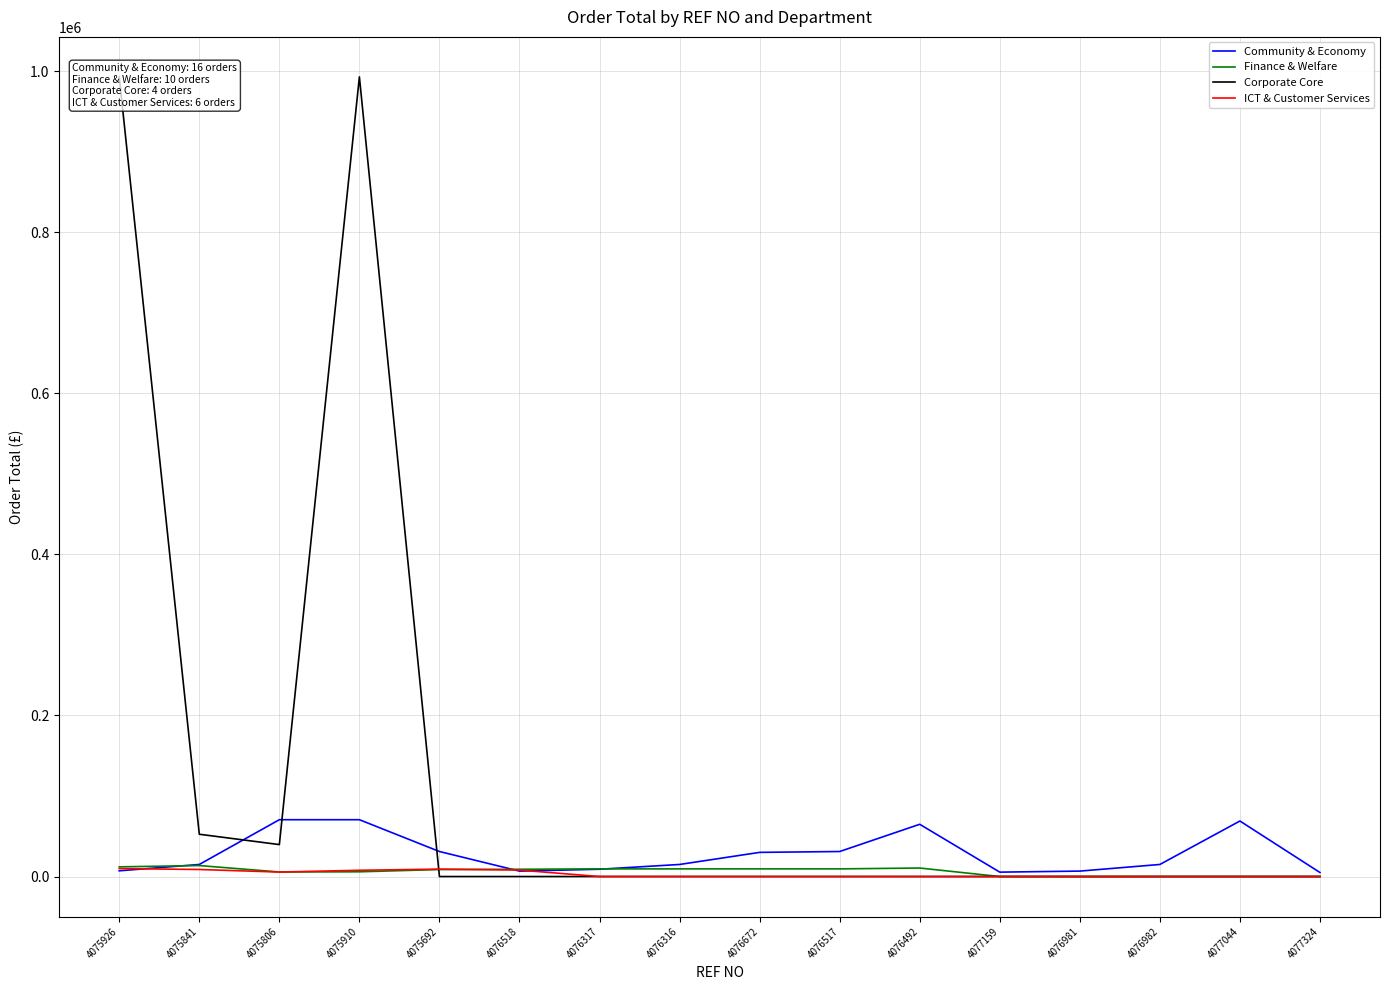

Which label corresponds to the largest value in the chart?

4075926